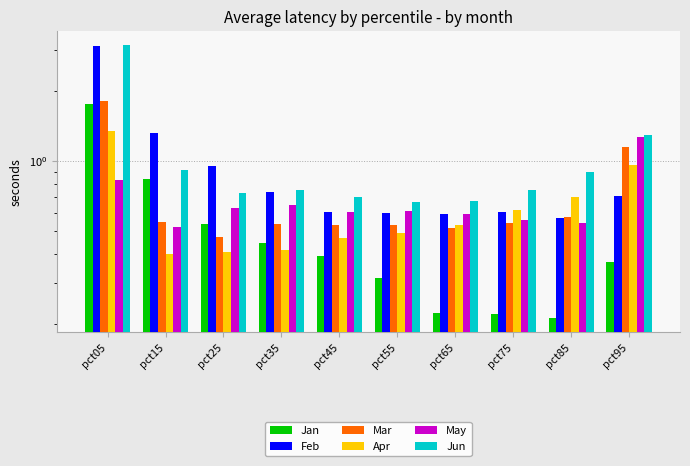

True or false: May has a value of 0.1 at pct65.

False